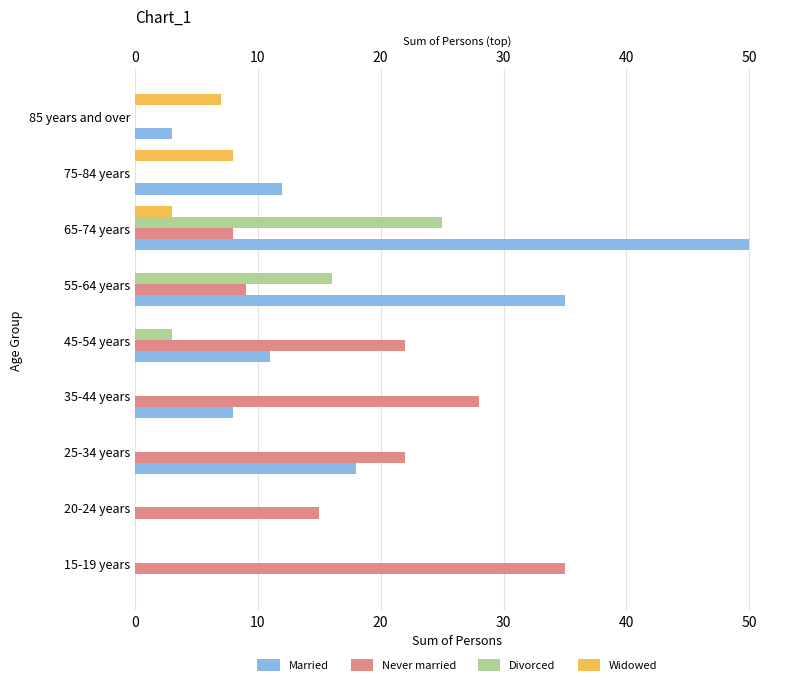

How many bars are there in total?

36